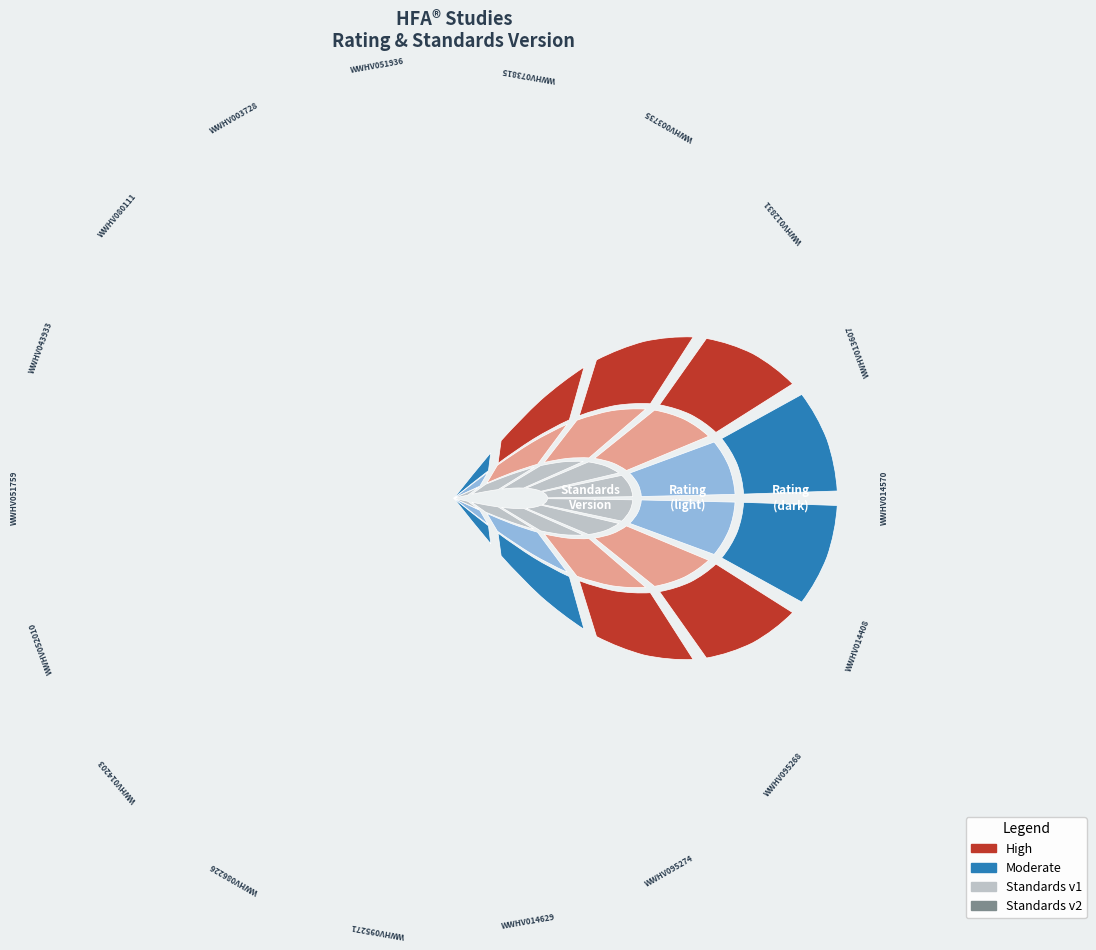

List the series in order of their peak value, highest first.

High, Moderate